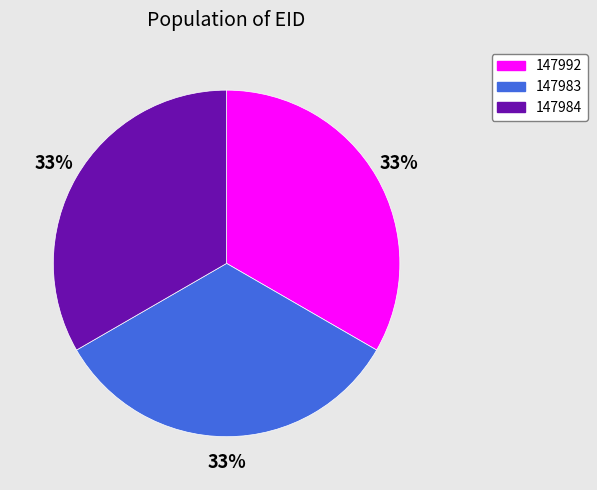

Is the sum of 147992 and 147983 greater than half?

Yes